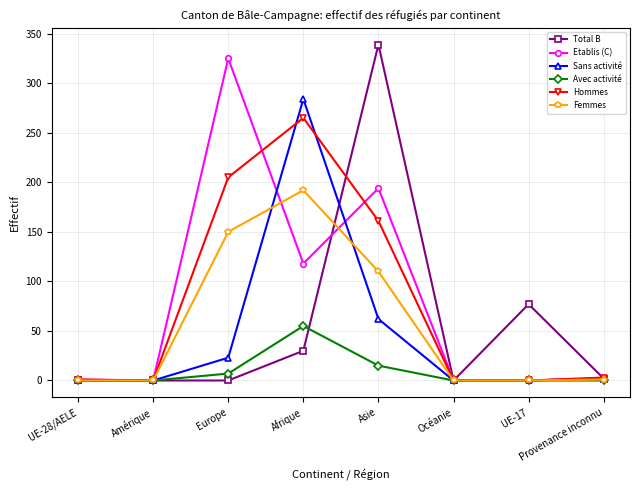

The value of Hommes at Asie is 229. True or false?

False